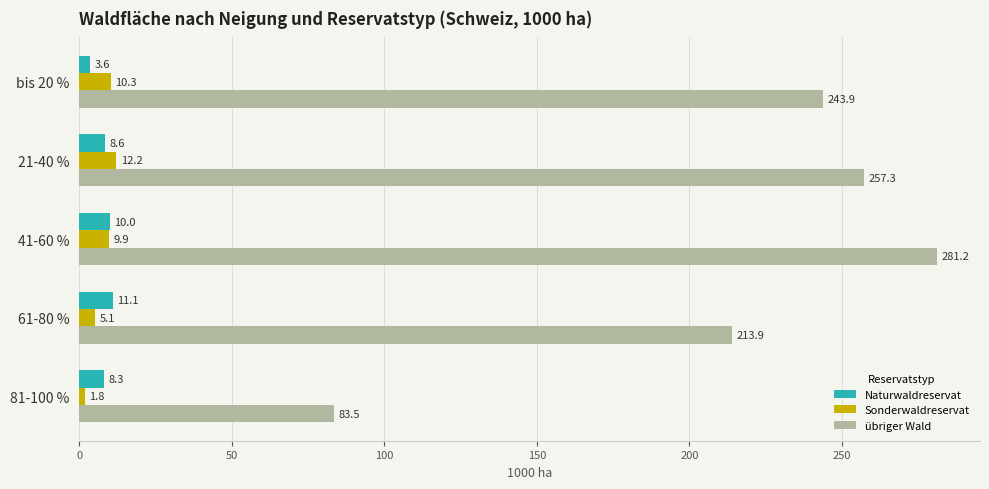

At how many categories does at least one series exceed 47?

5